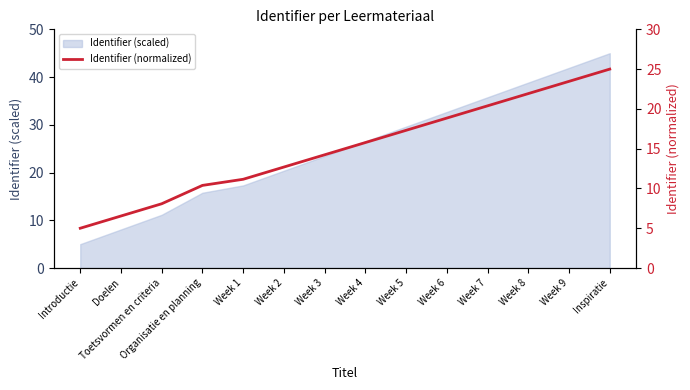

What is the difference between the second highest and second lowest values?

16.9